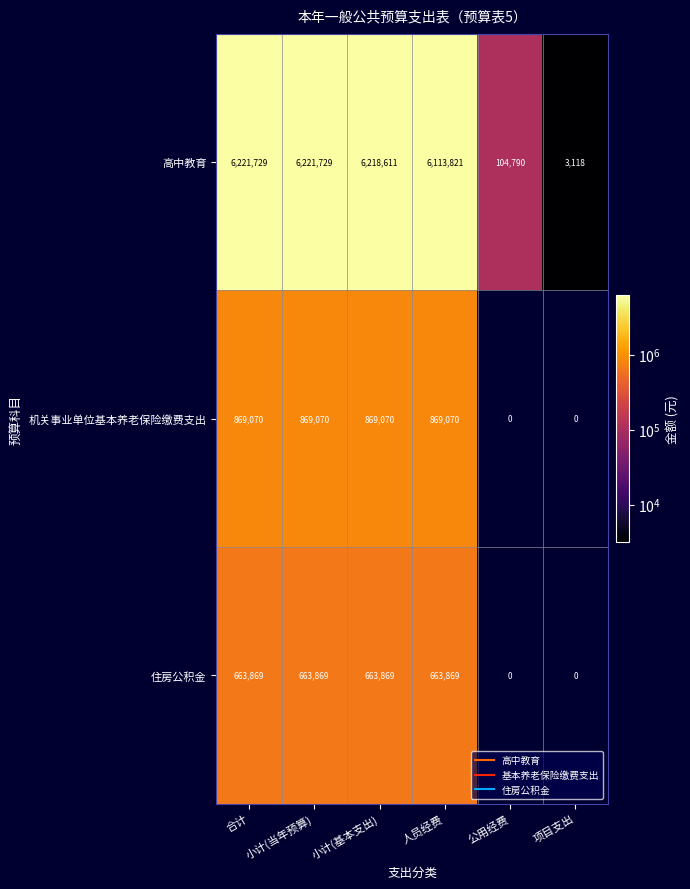

What is the difference between the 机关事业单位基本养老保险缴费支出 values at 小计(当年预算) and 公用经费?

869070